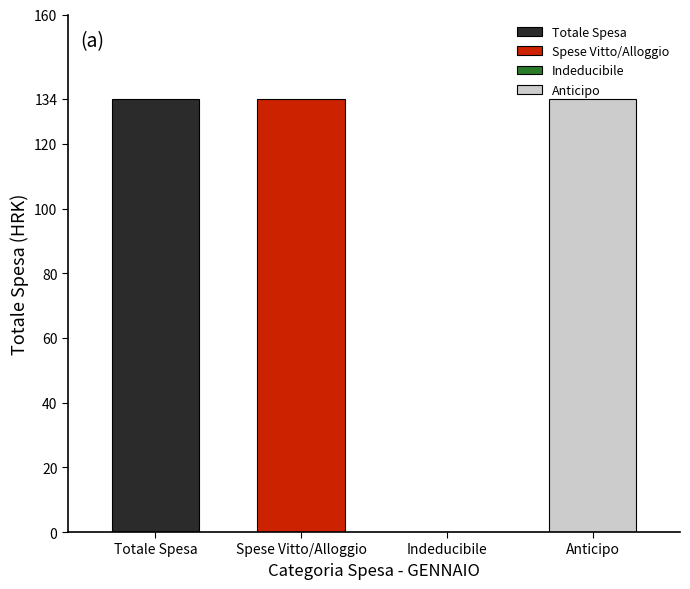

Which series has the widest spread of values?

Totale Spesa